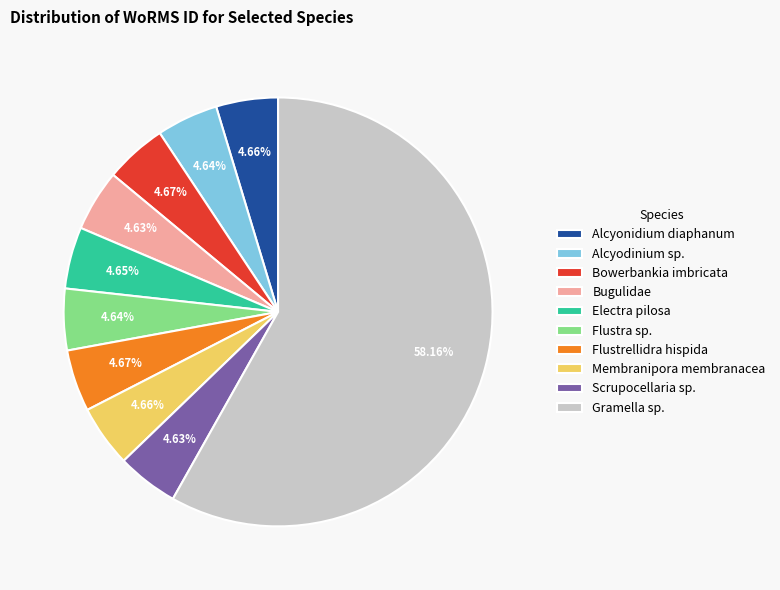

What percentage is the Gramella sp. slice, to the nearest percent?

58%